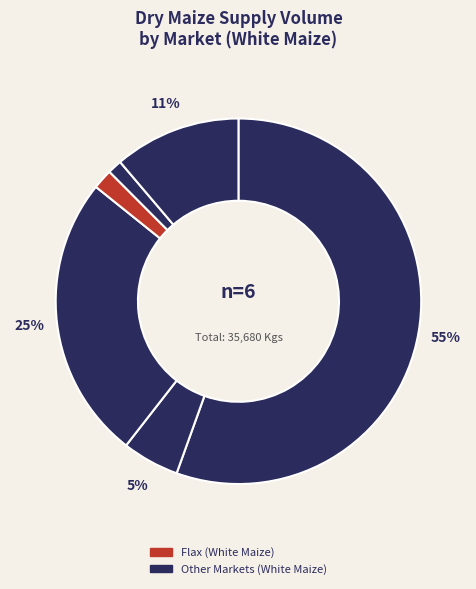

How many slices are in this pie chart?

6